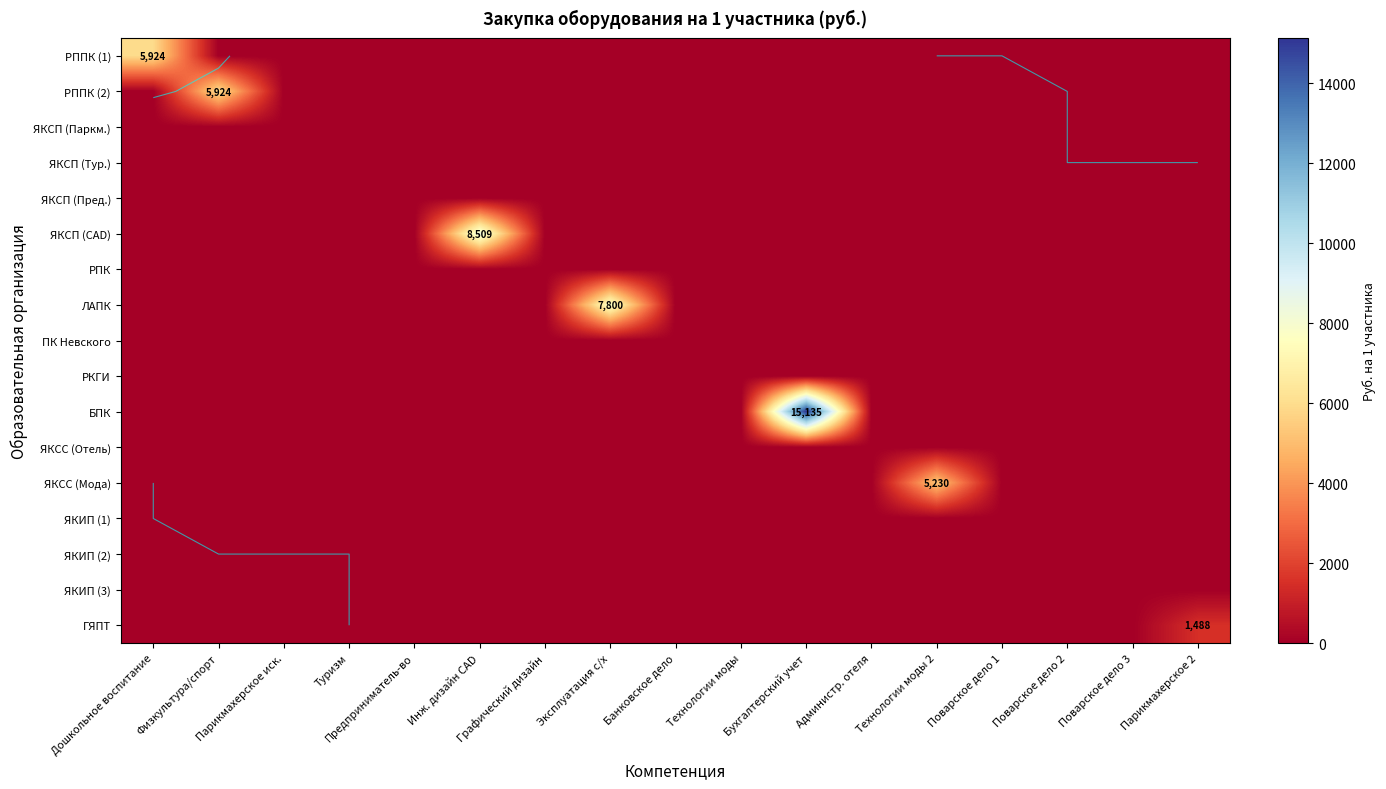

Which series has the largest total across all categories?

БПК